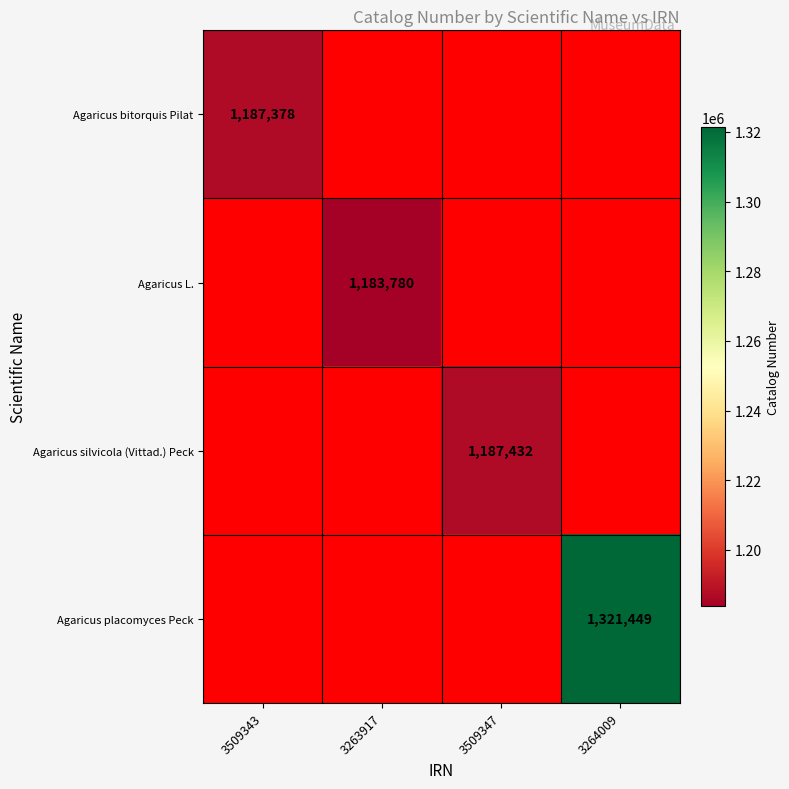

The value of Agaricus silvicola (Vittad.) Peck at 3509347 is 615844. True or false?

False